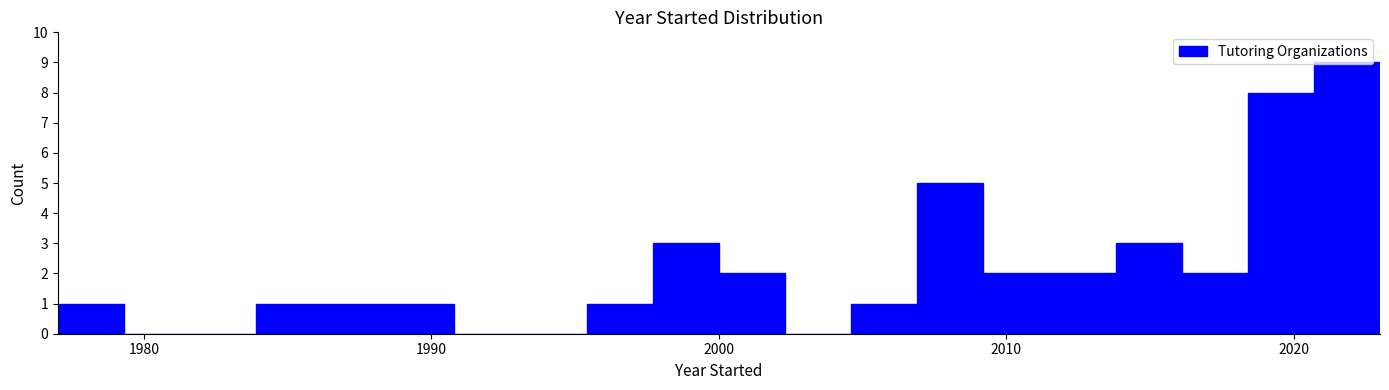

Read against the x-axis, roughly where is the centre of the tallest bar?

2022